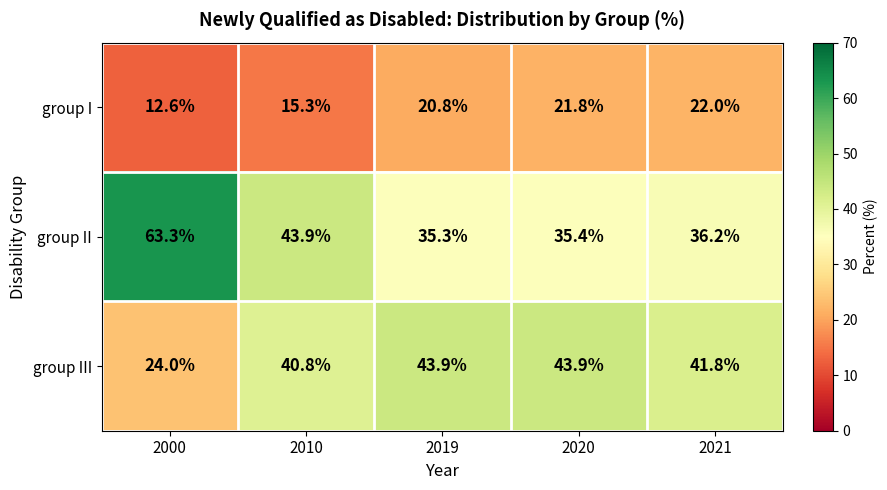

Rank the series by their maximum value, from highest to lowest.

group II, group III, group I